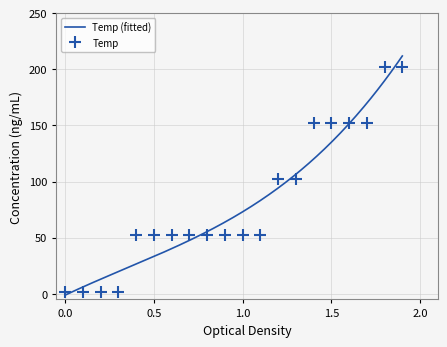

True or false: the data has more than 2 interior local peaks.

False